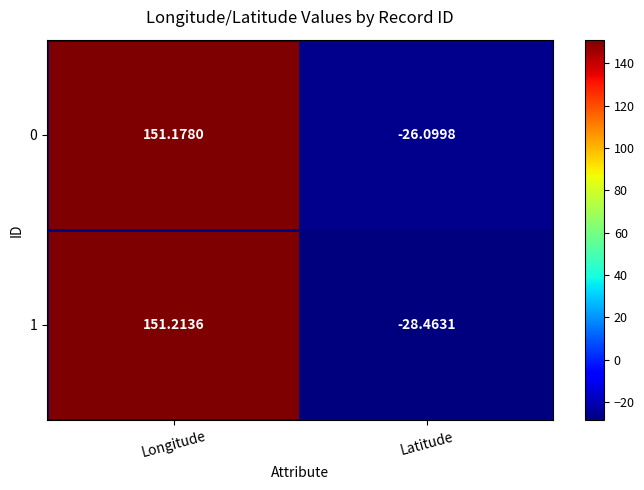

At which category is the sum across all series the highest?

Longitude